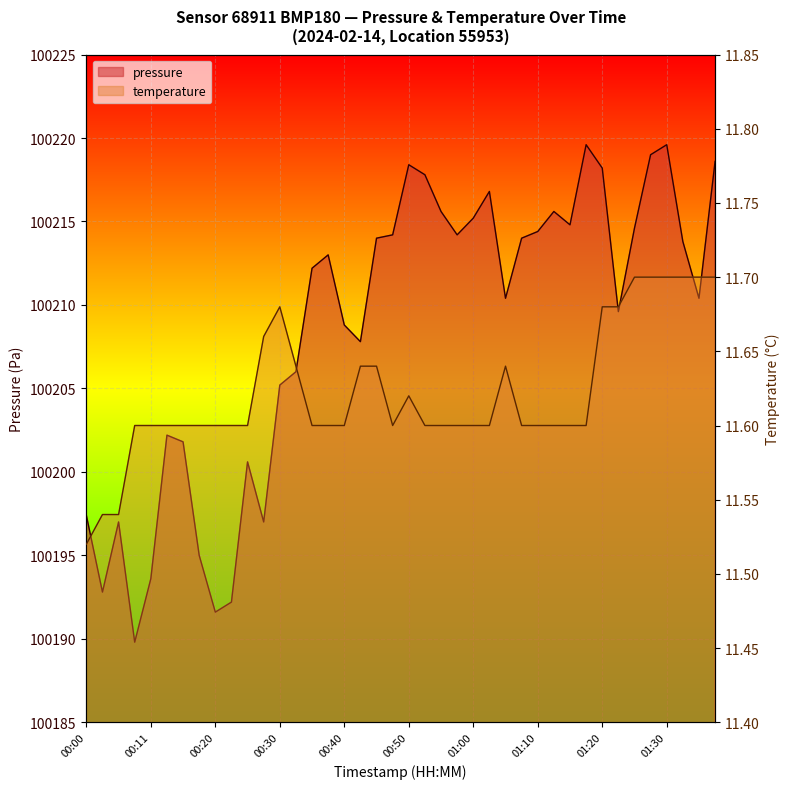

Read the pressure value at 01:35.

100210.4